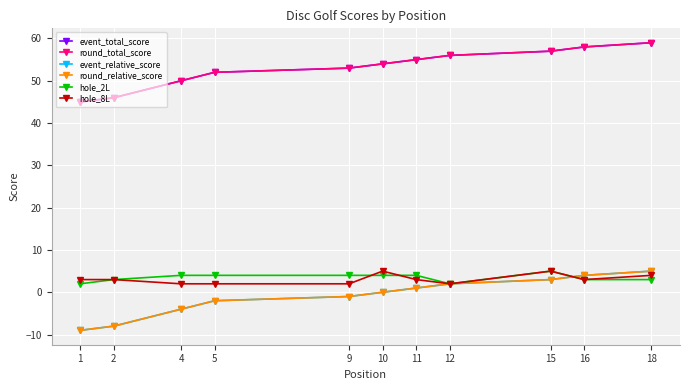

Does the chart have visible grid lines?

Yes